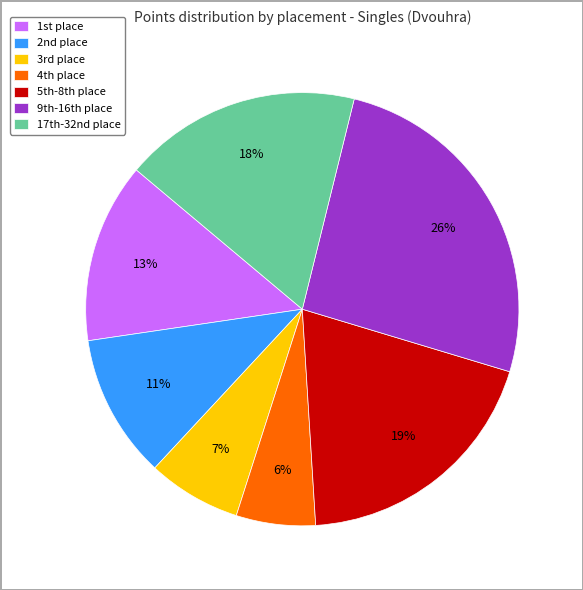

Count the number of slices in the pie.

7